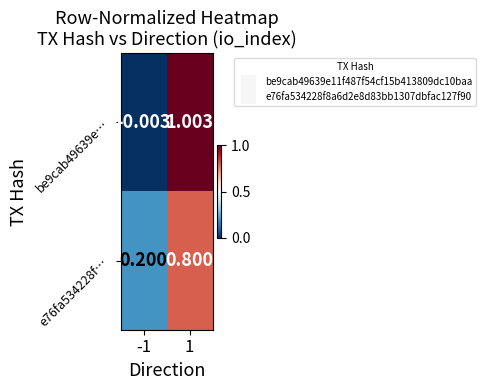

Is the value of be9cab49639e… at -1 greater than the value of e76fa534228f… at -1?

No